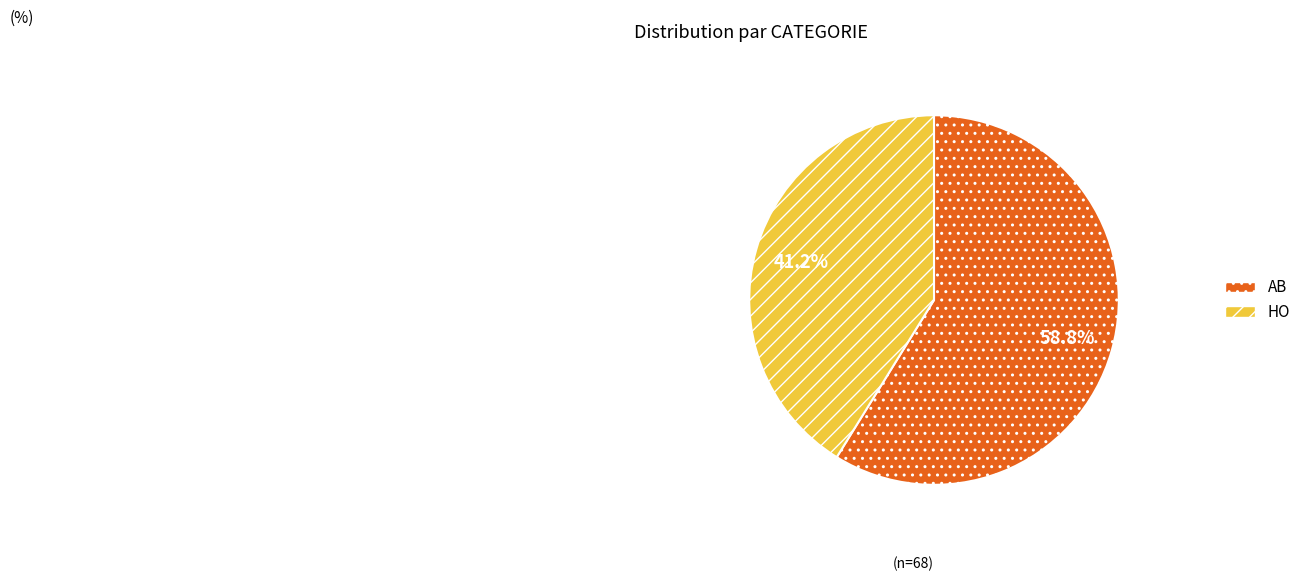

Is it true that AB is 52% of the pie?

False